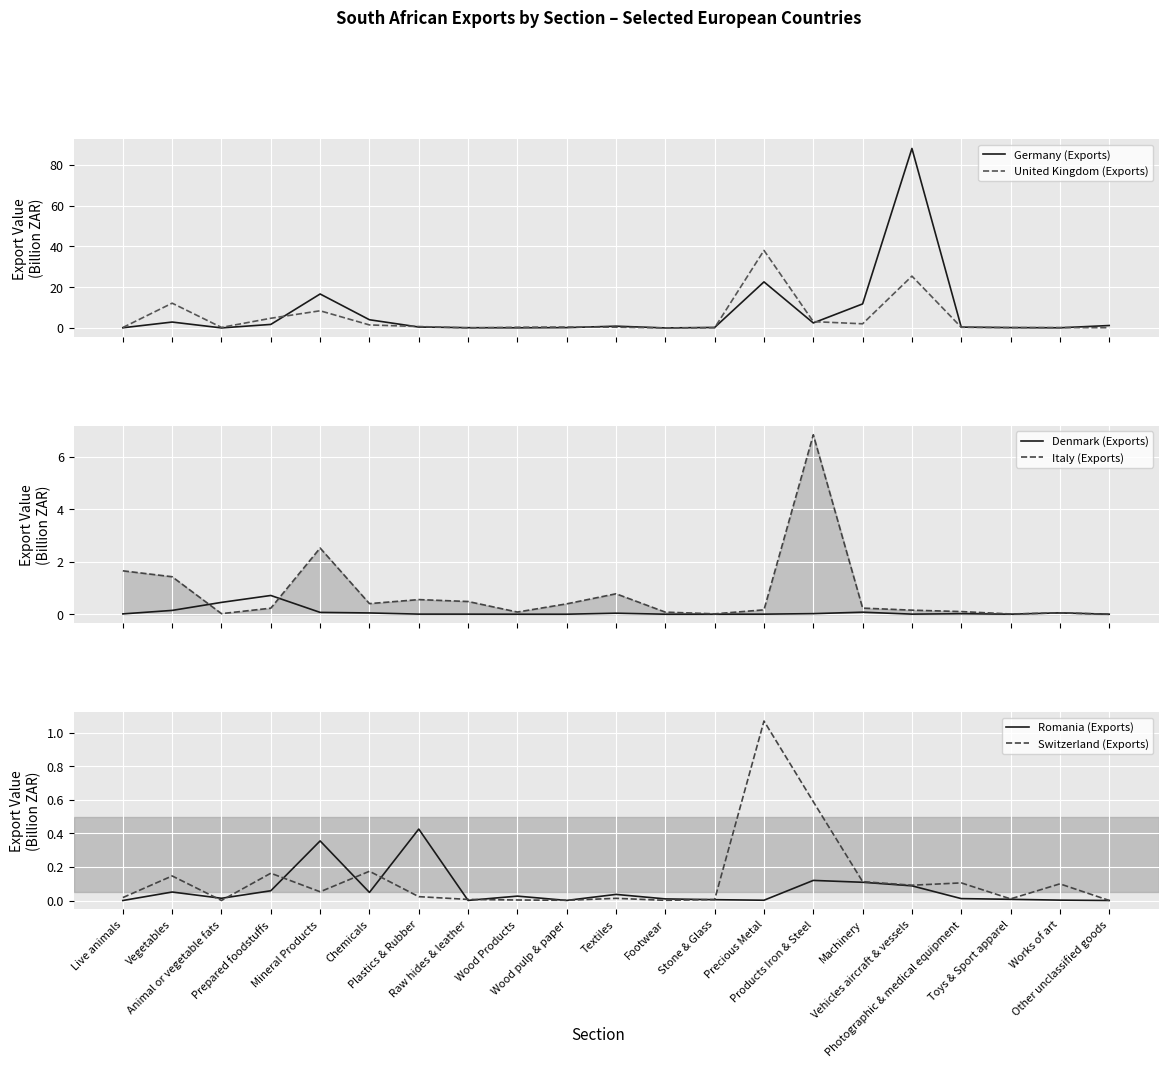

At which category does Denmark (Exports) reach its first local peak?

Prepared foodstuffs